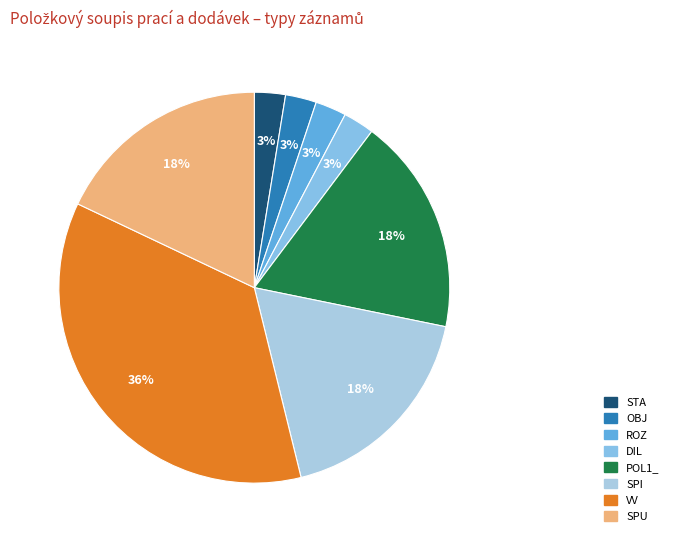

Count the number of slices in the pie.

8